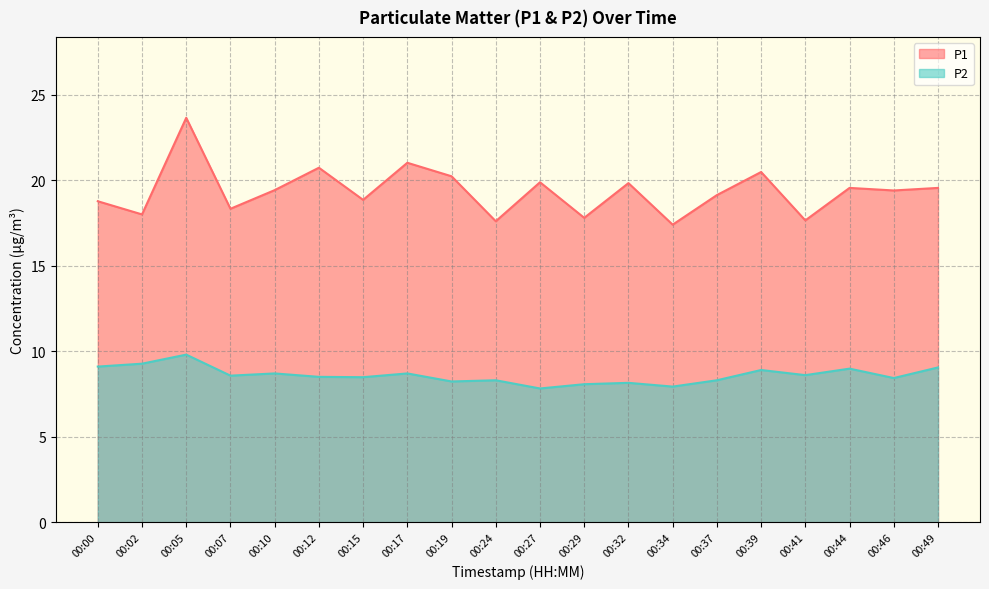

How many data points in P1 are above 19?

12